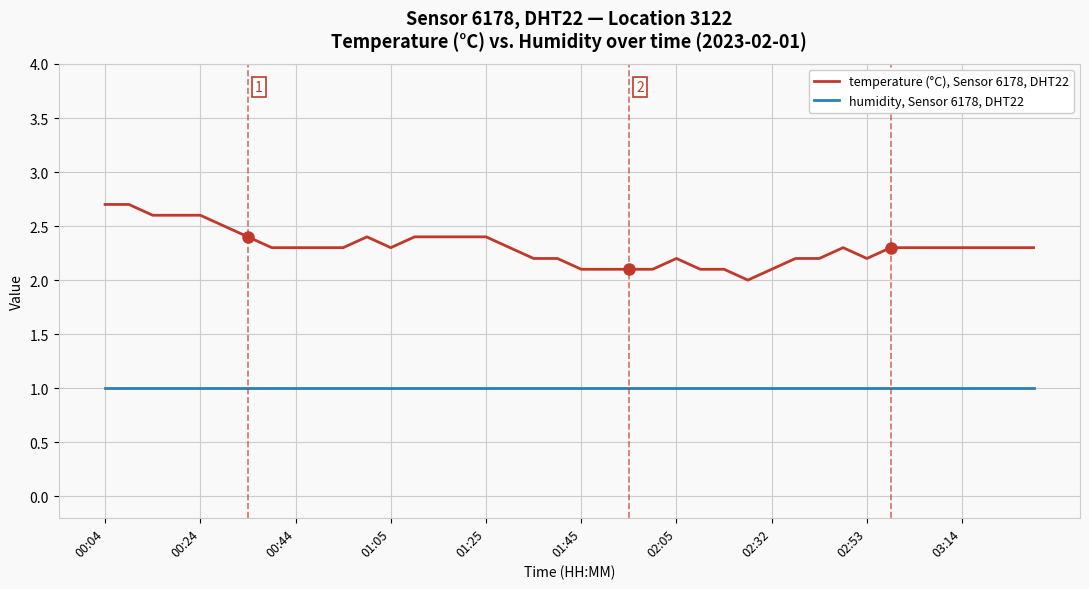

Which series has the widest spread of values?

temperature (°C), Sensor 6178, DHT22